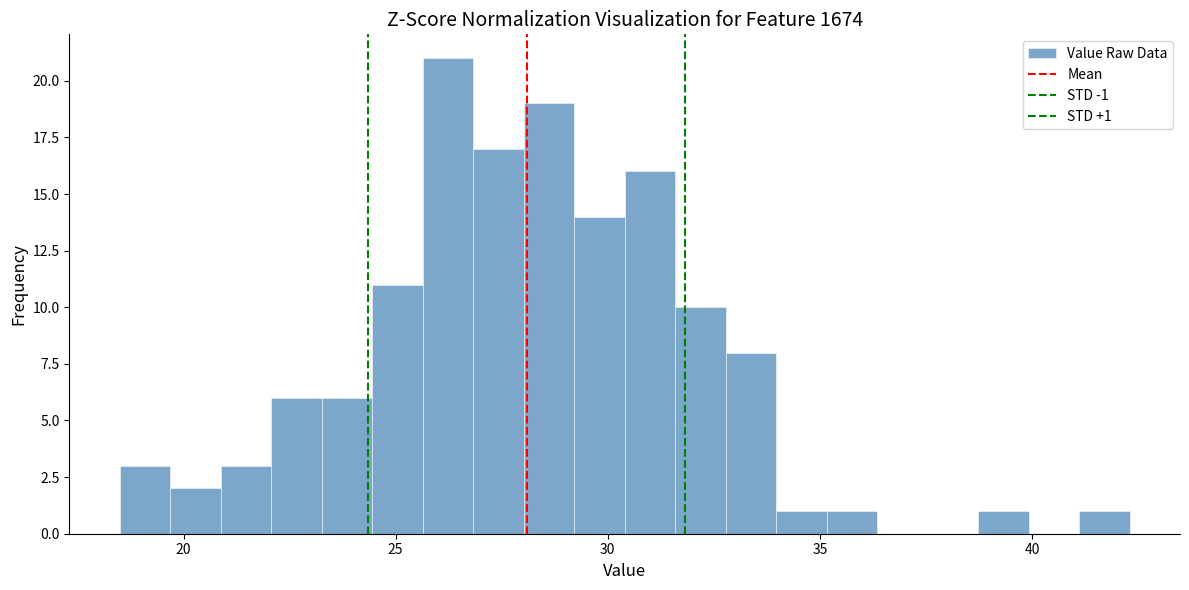

Read against the x-axis, roughly where is the centre of the tallest bar?

26.0